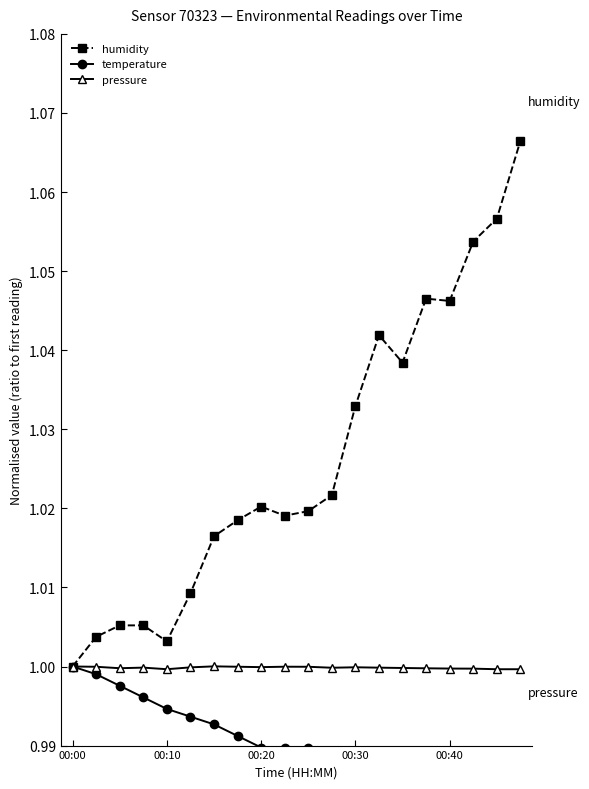

What position from the left is 5?

6